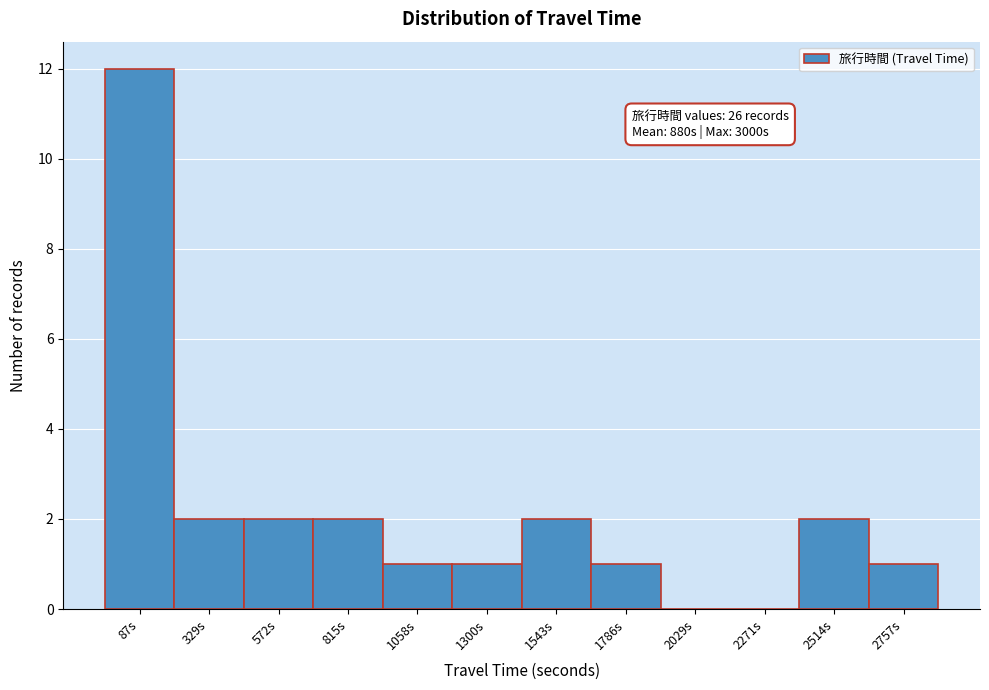

Reading left to right, list all the values displayed in this chart.

87s=12	329s=2	572s=2	815s=2	1058s=1	1300s=1	1543s=2	1786s=1	2029s=0	2271s=0	2514s=2	2757s=1